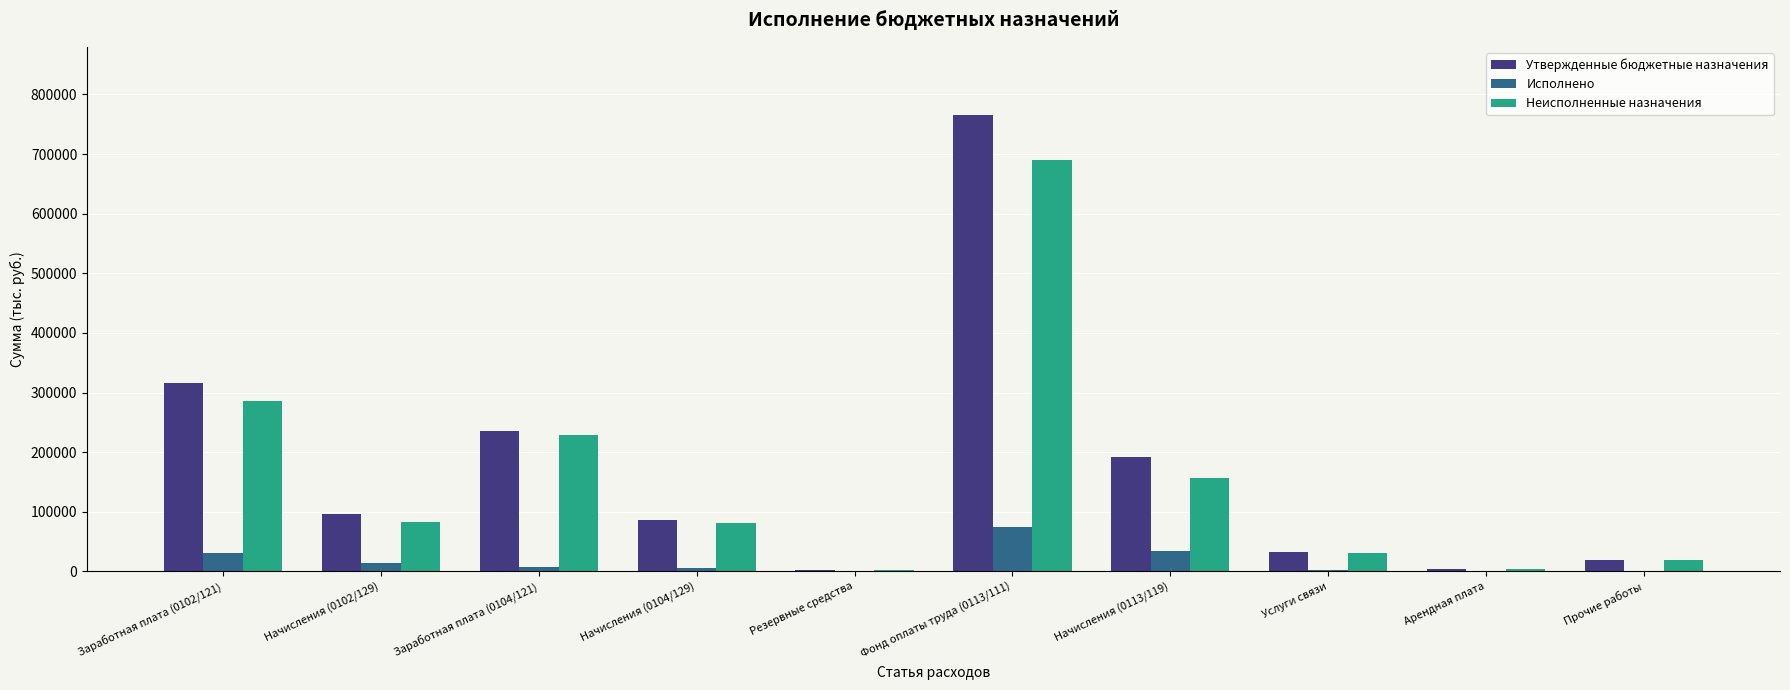

What are all the series names shown in the legend?

Утвержденные бюджетные назначения, Исполнено, Неисполненные назначения